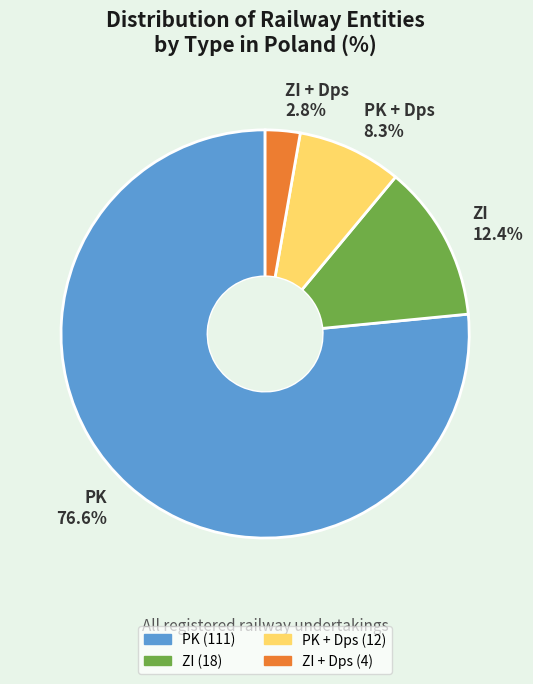

What percentage is the PK slice, to the nearest percent?

77%